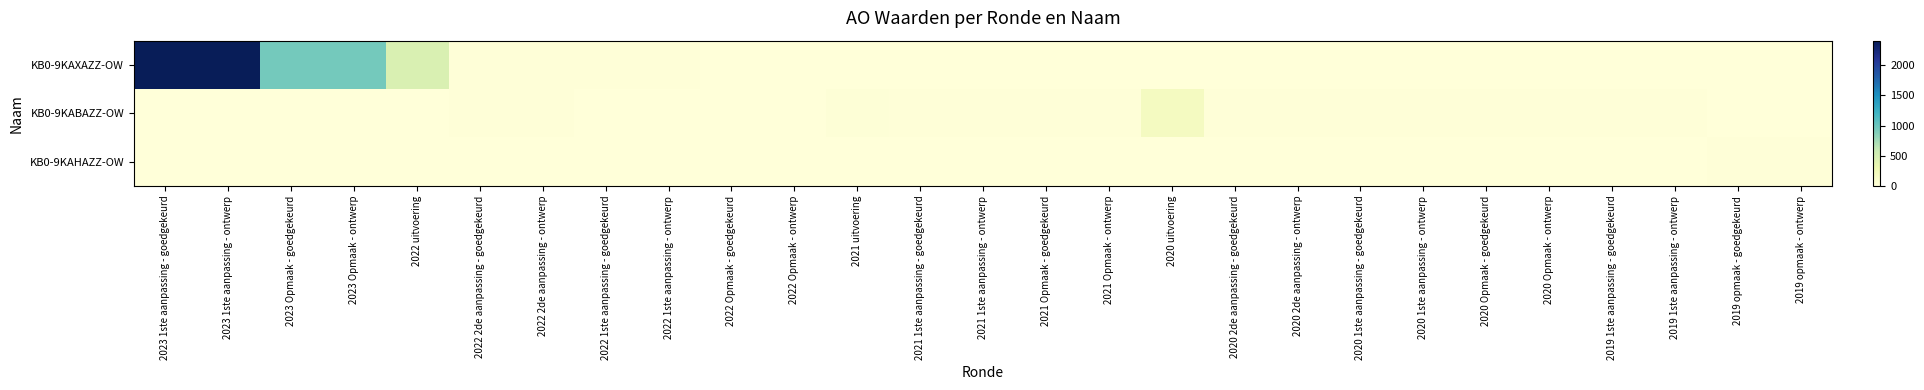

Reading left to right, extract all data points from this chart.

KB0-9KAXAZZ-OW: 2023 1ste aanpassing - goedgekeurd=2408	2023 1ste aanpassing - ontwerp=2408	2023 Opmaak - goedgekeurd=951	2023 Opmaak - ontwerp=951	2022 uitvoering=457	2022 2de aanpassing - goedgekeurd=11	2022 2de aanpassing - ontwerp=11	2022 1ste aanpassing - goedgekeurd=11	2022 1ste aanpassing - ontwerp=11	2022 Opmaak - goedgekeurd=0	2022 Opmaak - ontwerp=0	2021 uitvoering=0	2021 1ste aanpassing - goedgekeurd=0	2021 1ste aanpassing - ontwerp=0	2021 Opmaak - goedgekeurd=0	2021 Opmaak - ontwerp=0	2020 uitvoering=0	2020 2de aanpassing - goedgekeurd=0	2020 2de aanpassing - ontwerp=0	2020 1ste aanpassing - goedgekeurd=0	2020 1ste aanpassing - ontwerp=0	2020 Opmaak - goedgekeurd=0	2020 Opmaak - ontwerp=0	2019 1ste aanpassing - goedgekeurd=0	2019 1ste aanpassing - ontwerp=0	2019 opmaak - goedgekeurd=0	2019 opmaak - ontwerp=0
KB0-9KABAZZ-OW: 2023 1ste aanpassing - goedgekeurd=0	2023 1ste aanpassing - ontwerp=0	2023 Opmaak - goedgekeurd=0	2023 Opmaak - ontwerp=0	2022 uitvoering=0	2022 2de aanpassing - goedgekeurd=11	2022 2de aanpassing - ontwerp=11	2022 1ste aanpassing - goedgekeurd=0	2022 1ste aanpassing - ontwerp=0	2022 Opmaak - goedgekeurd=0	2022 Opmaak - ontwerp=0	2021 uitvoering=19	2021 1ste aanpassing - goedgekeurd=11	2021 1ste aanpassing - ontwerp=11	2021 Opmaak - goedgekeurd=11	2021 Opmaak - ontwerp=11	2020 uitvoering=180	2020 2de aanpassing - goedgekeurd=11	2020 2de aanpassing - ontwerp=11	2020 1ste aanpassing - goedgekeurd=11	2020 1ste aanpassing - ontwerp=11	2020 Opmaak - goedgekeurd=11	2020 Opmaak - ontwerp=11	2019 1ste aanpassing - goedgekeurd=11	2019 1ste aanpassing - ontwerp=11	2019 opmaak - goedgekeurd=0	2019 opmaak - ontwerp=0
KB0-9KAHAZZ-OW: 2023 1ste aanpassing - goedgekeurd=0	2023 1ste aanpassing - ontwerp=0	2023 Opmaak - goedgekeurd=0	2023 Opmaak - ontwerp=0	2022 uitvoering=0	2022 2de aanpassing - goedgekeurd=0	2022 2de aanpassing - ontwerp=0	2022 1ste aanpassing - goedgekeurd=0	2022 1ste aanpassing - ontwerp=0	2022 Opmaak - goedgekeurd=0	2022 Opmaak - ontwerp=0	2021 uitvoering=0	2021 1ste aanpassing - goedgekeurd=0	2021 1ste aanpassing - ontwerp=0	2021 Opmaak - goedgekeurd=0	2021 Opmaak - ontwerp=0	2020 uitvoering=0	2020 2de aanpassing - goedgekeurd=0	2020 2de aanpassing - ontwerp=0	2020 1ste aanpassing - goedgekeurd=0	2020 1ste aanpassing - ontwerp=0	2020 Opmaak - goedgekeurd=0	2020 Opmaak - ontwerp=0	2019 1ste aanpassing - goedgekeurd=0	2019 1ste aanpassing - ontwerp=0	2019 opmaak - goedgekeurd=11	2019 opmaak - ontwerp=11